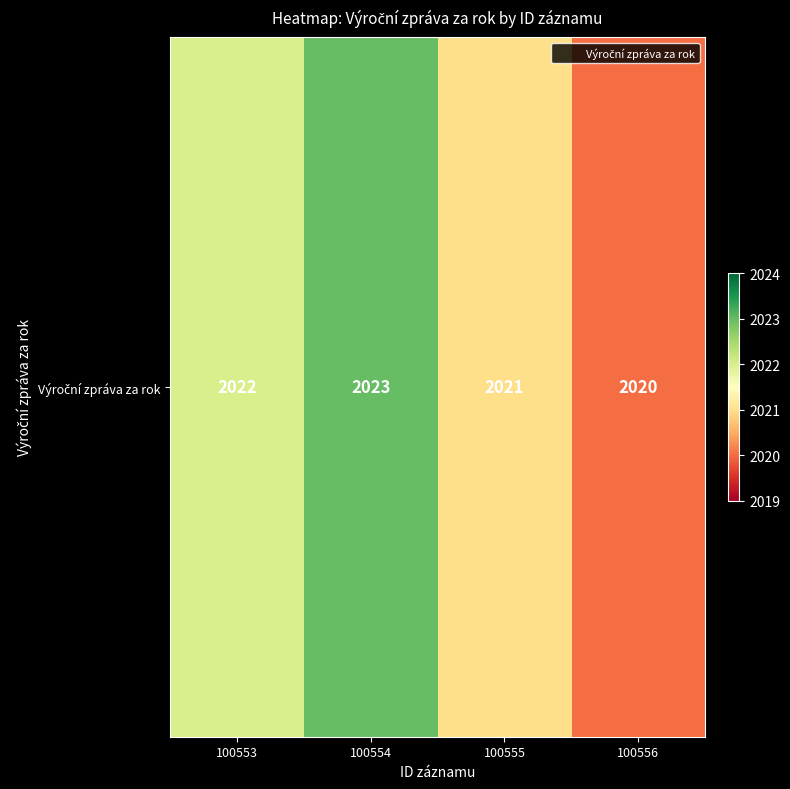

What is the smallest value displayed?

2020